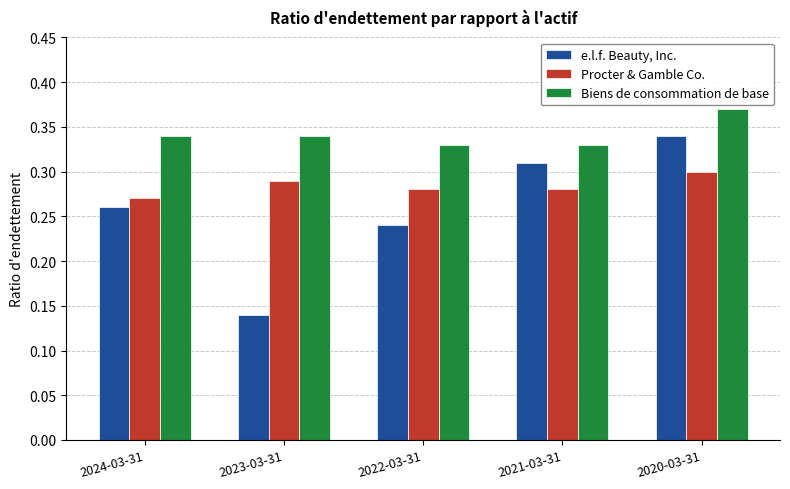

Is the value of e.l.f. Beauty, Inc. at 2024-03-31 greater than the value of Biens de consommation de base at 2023-03-31?

No